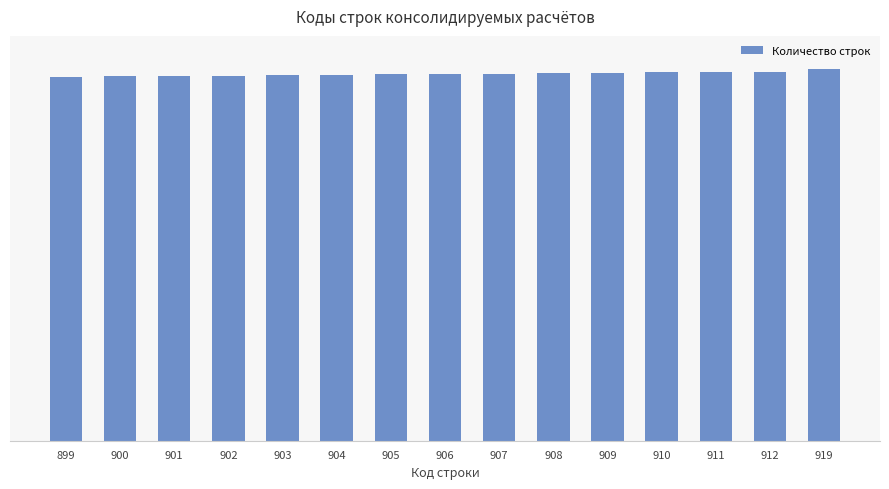

At which label is the value closest to 909?

909